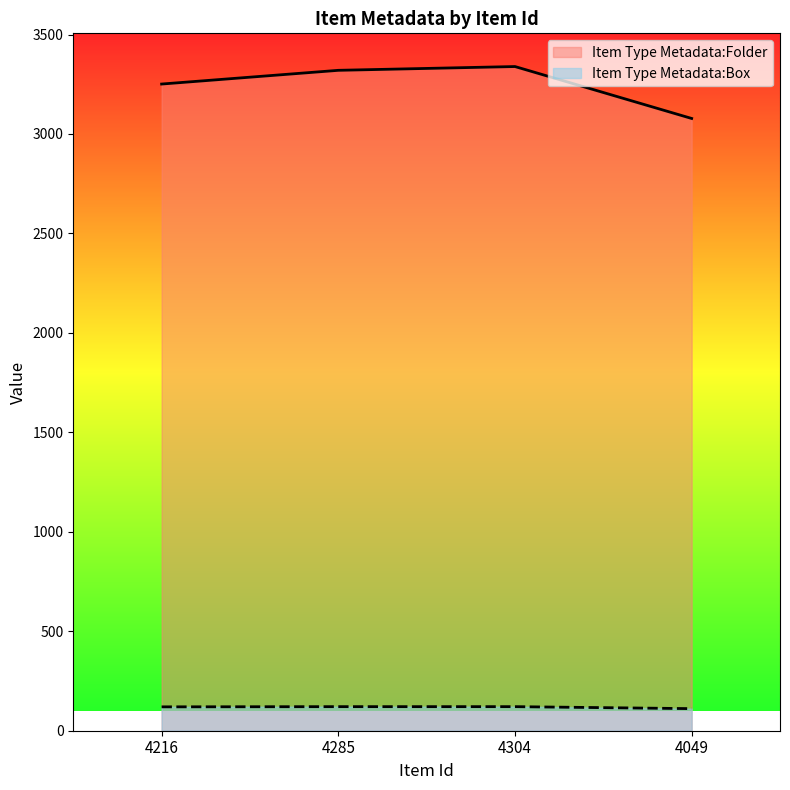

What is the maximum value shown in the chart?

3339